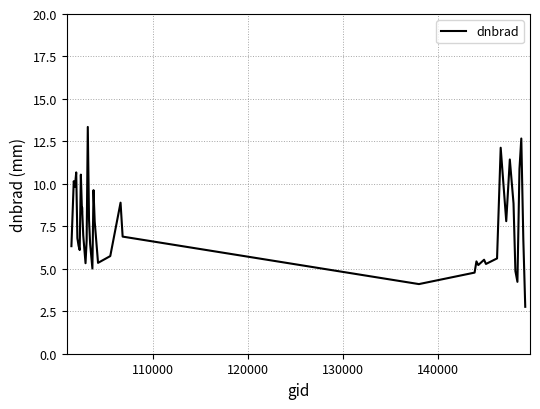

What is the greatest value displayed?

13.4